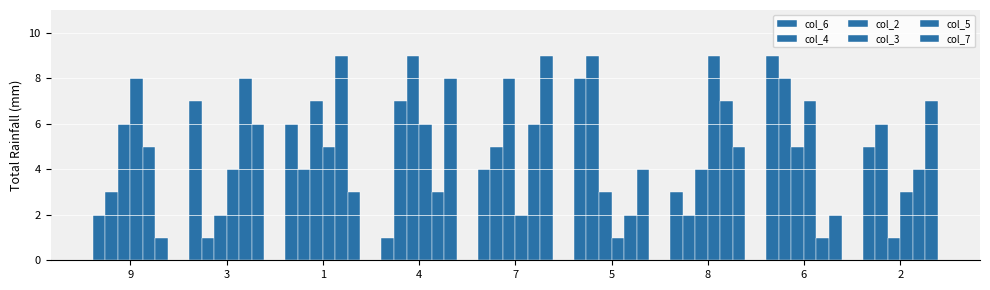

What is the value of the col_3 bar at the 2nd from the left?

4